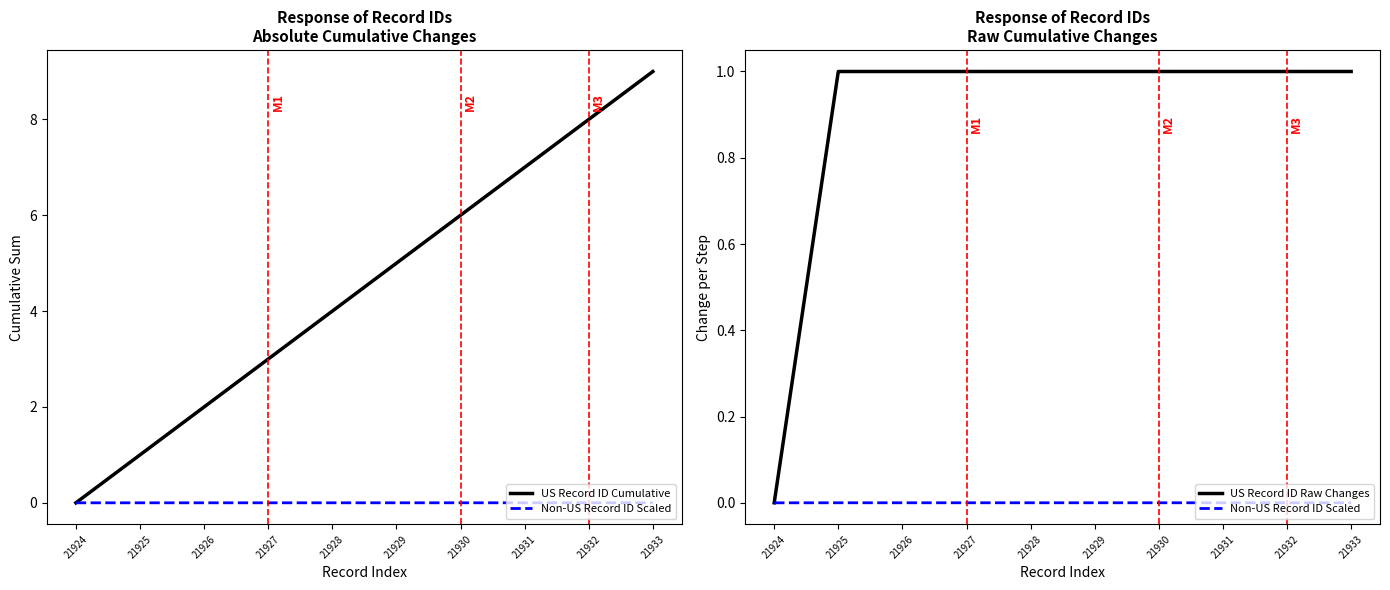

At which category is the sum across all series the highest?

21933